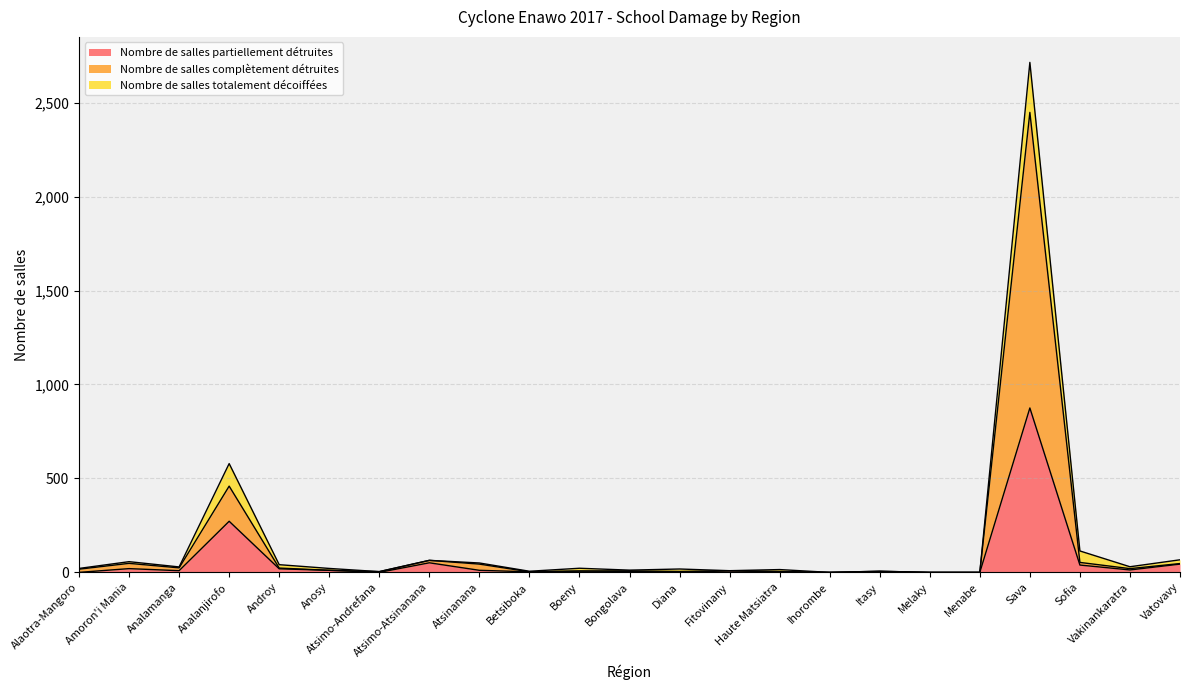

At which label does Nombre de salles partiellement détruites reach its peak?

Sava